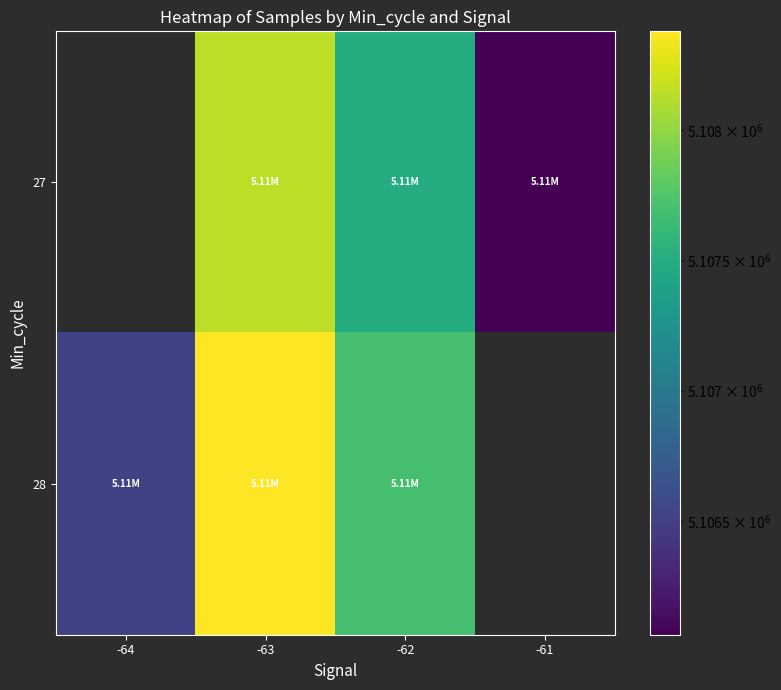

Rank the series by their average value, from highest to lowest.

28, 27